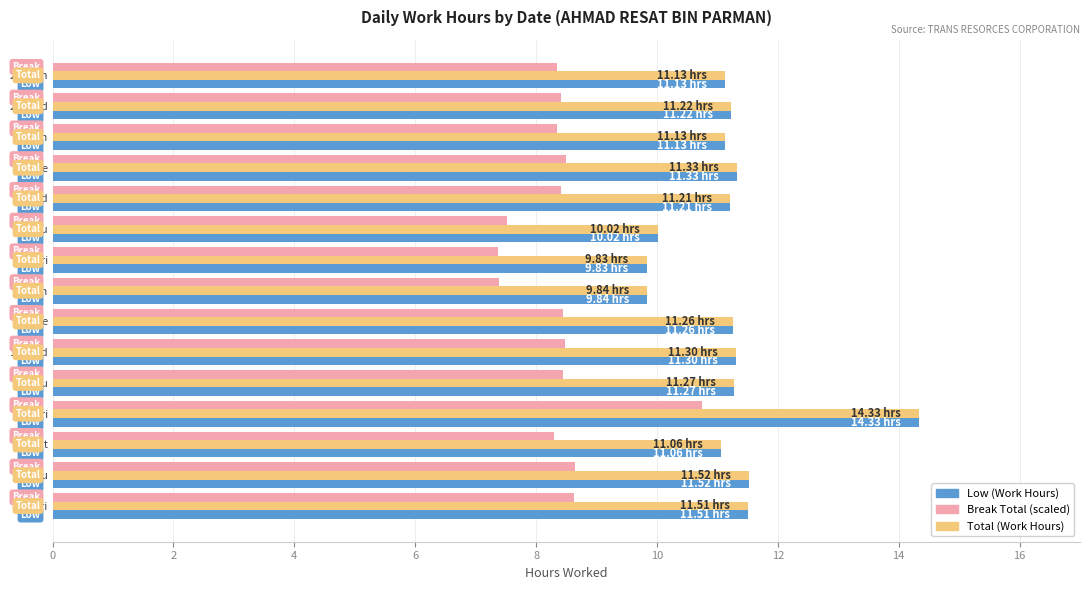

At which category is the sum across all series the highest?

13 Fri